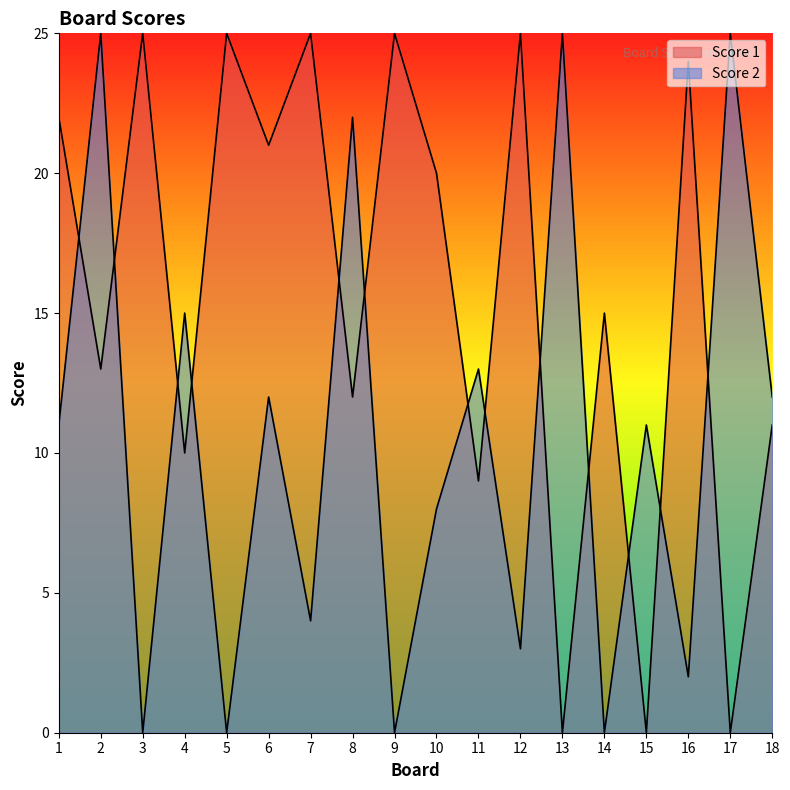

Is the value of Score 2 at 12 greater than the value of Score 1 at 10?

No